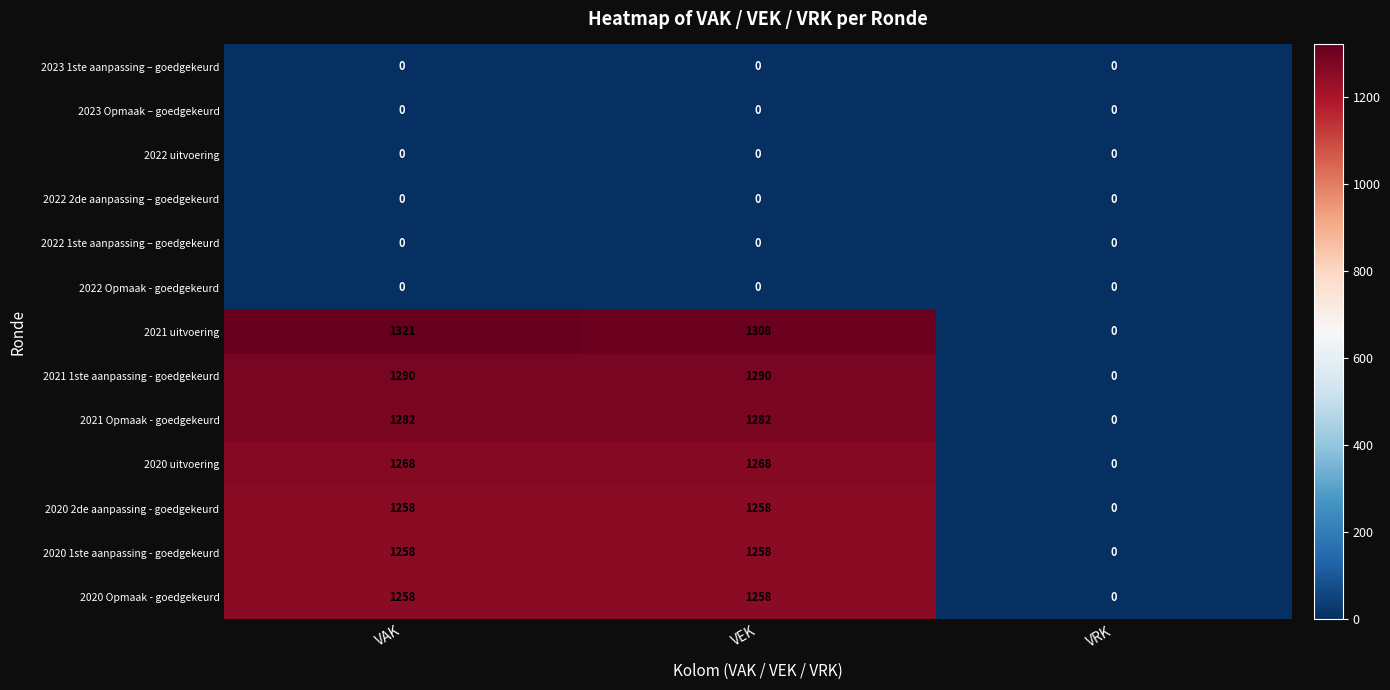

What is the sum of the 2020 uitvoering values at VEK and VAK?

2536